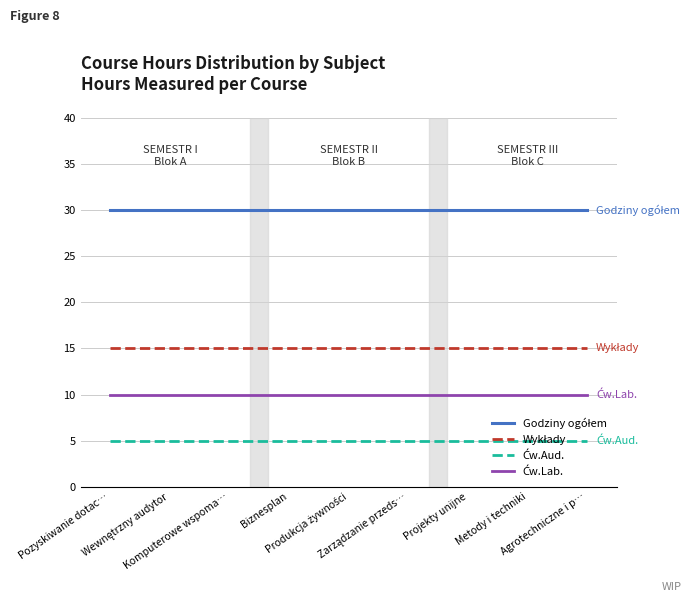

Does the chart have visible grid lines?

Yes